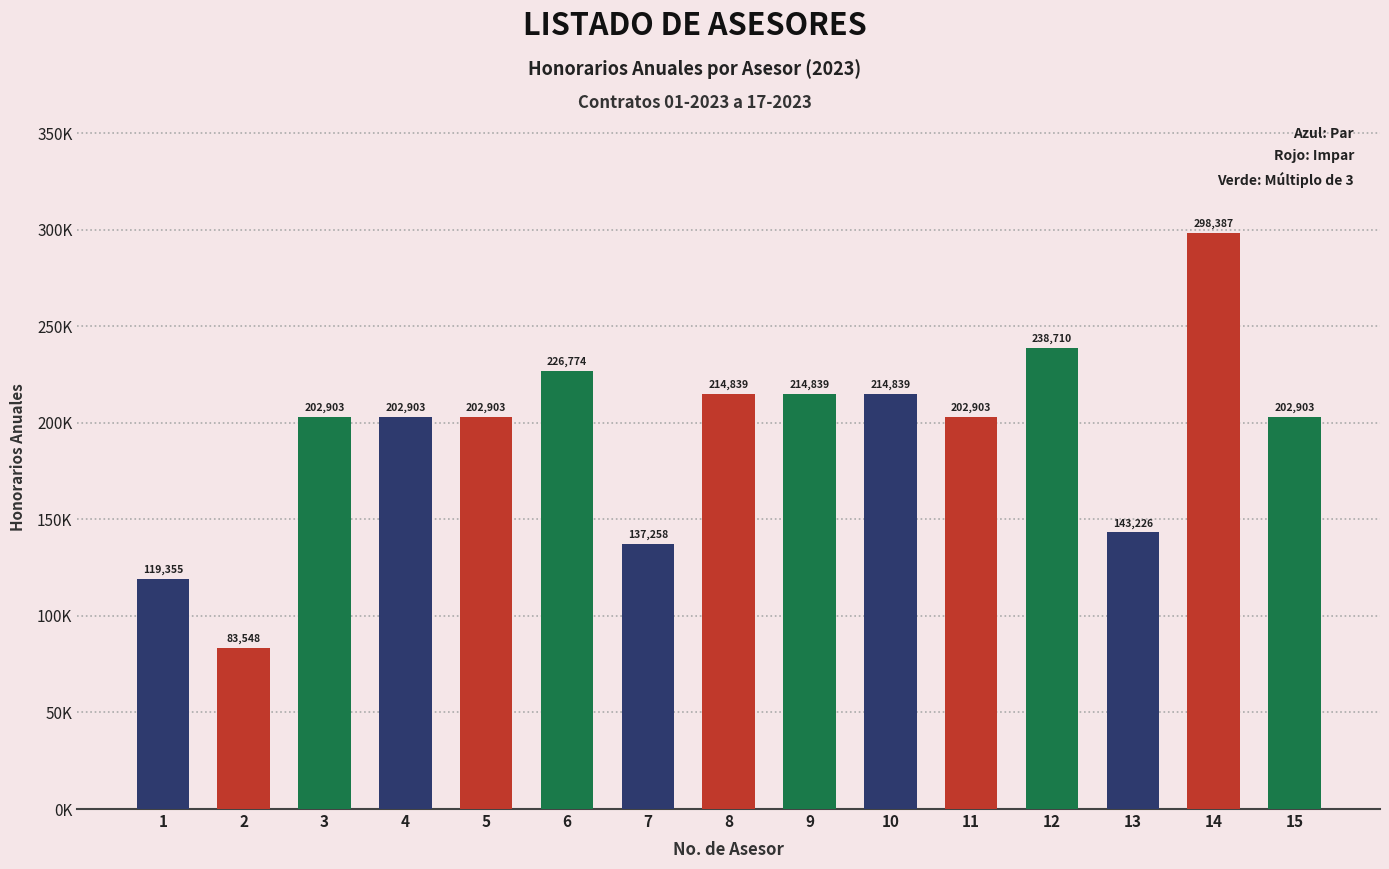

The value at 14 is 87828.5. True or false?

False